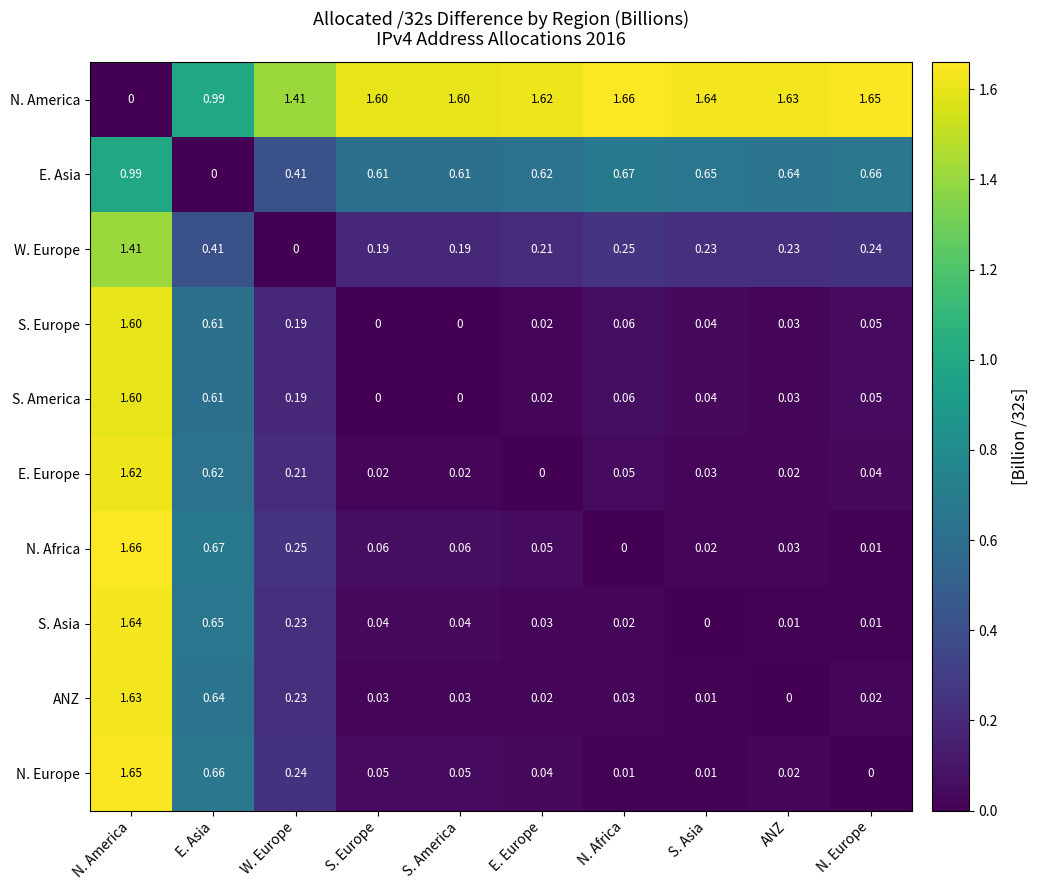

How many data points does each series have?

10